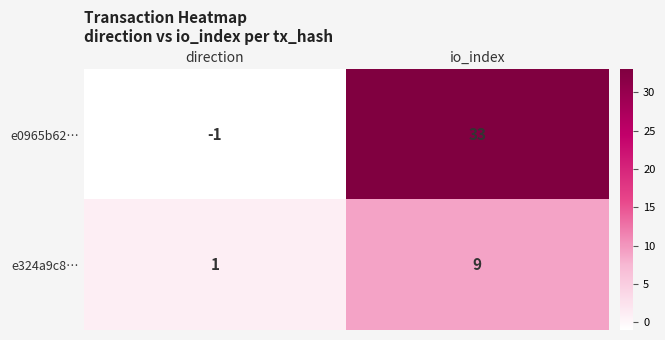

What is the sum of all e324a9c8… values?

10